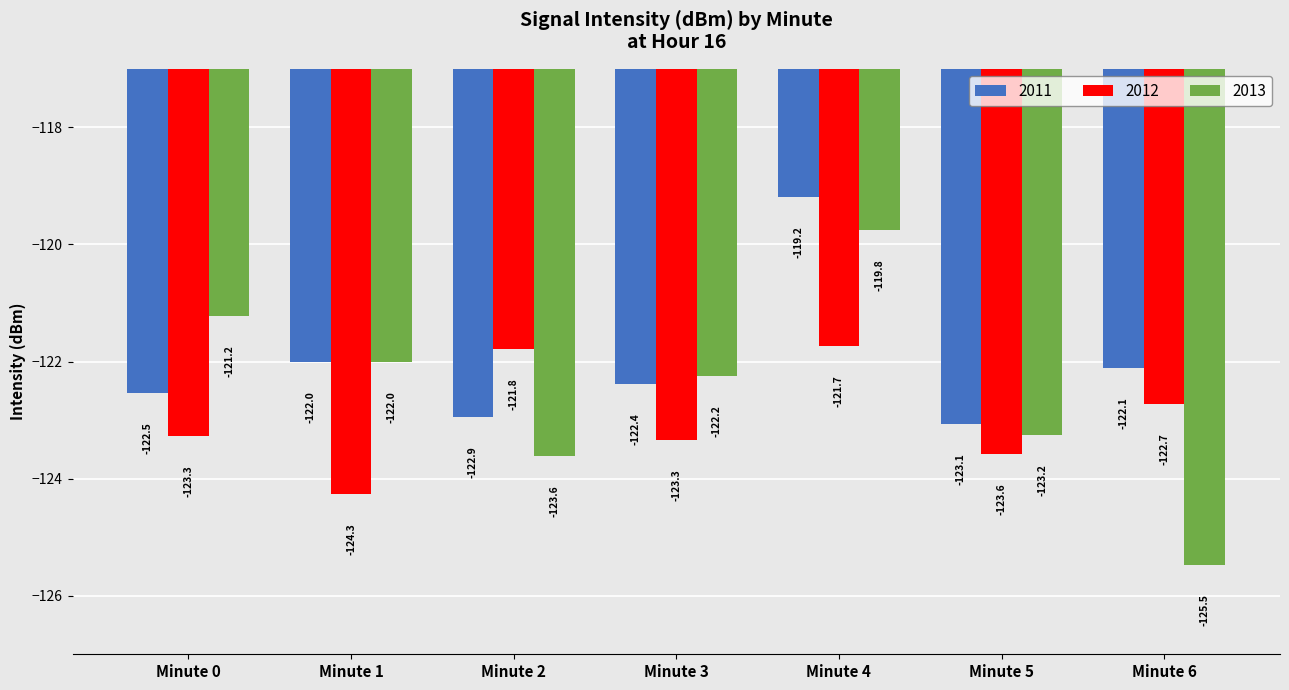

What is the difference between the maximum and minimum values in the 2012 series?

2.5